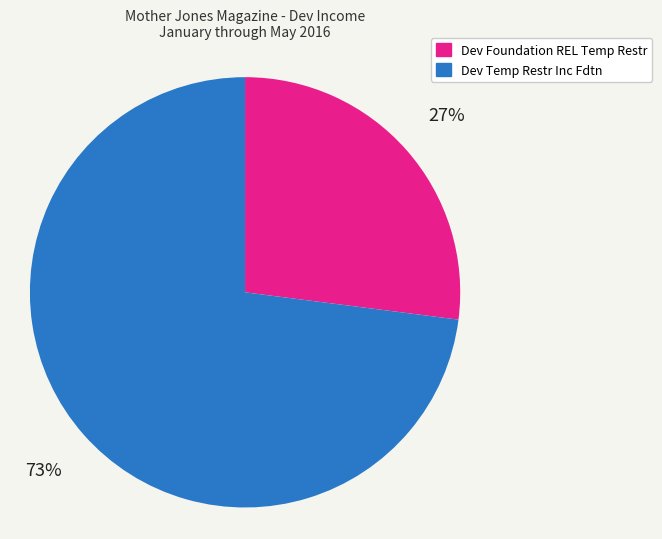

To the nearest percent, what is the difference between the Dev Temp Restr Inc Fdtn and Dev Foundation REL Temp Restr slice percentages?

46%